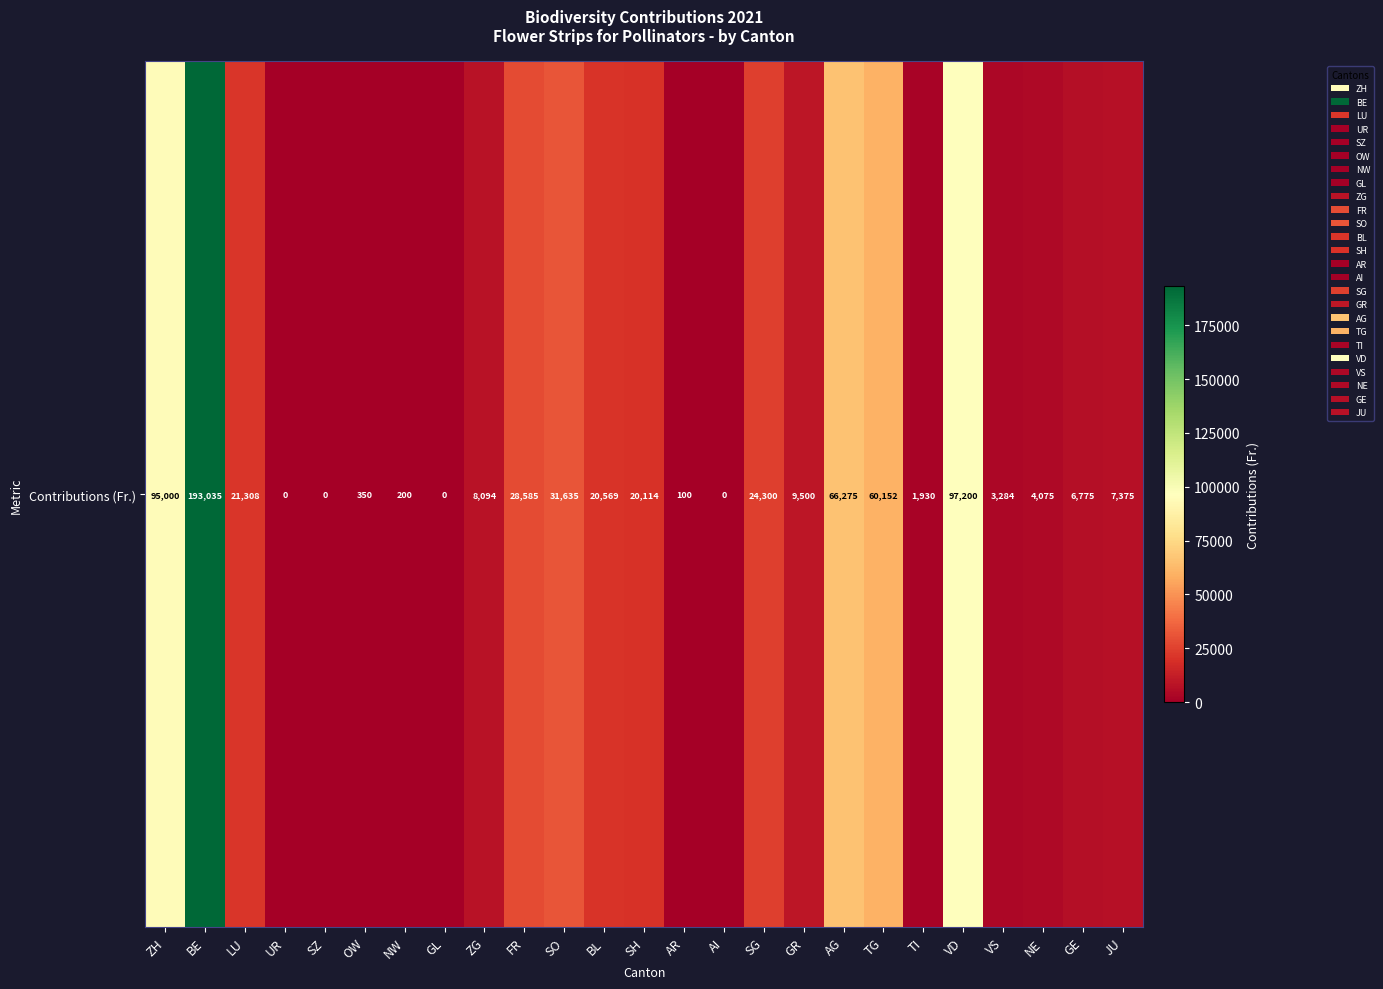

Reading left to right, extract all data points from this chart.

ZH=95000.0	BE=193035.2	LU=21308.2	UR=0.0	SZ=0.0	OW=350.0	NW=200.0	GL=0.0	ZG=8094.5	FR=28585.2	SO=31635.0	BL=20569.2	SH=20114.5	AR=100.0	AI=0.0	SG=24300.0	GR=9500.0	AG=66275.0	TG=60151.8	TI=1930.2	VD=97200.0	VS=3284.2	NE=4075.0	GE=6775.0	JU=7375.0